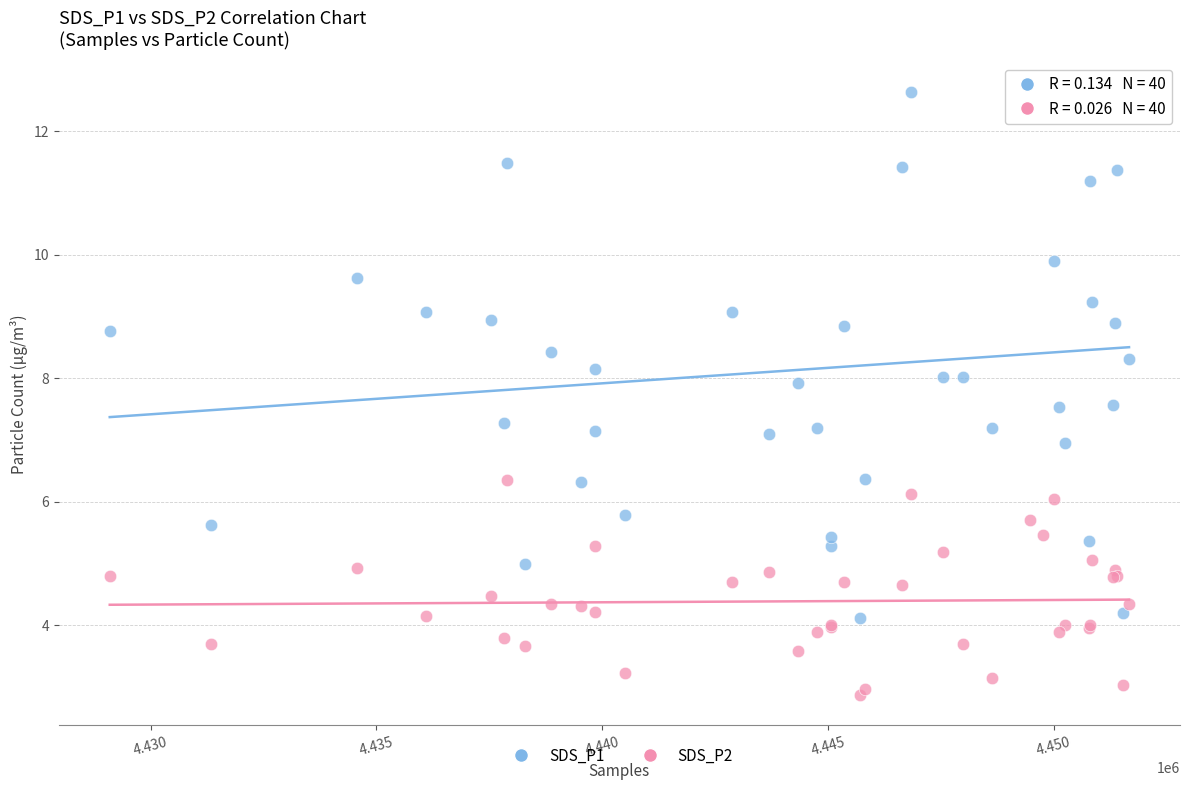

Which series reaches the maximum Y coordinate?

SDS_P1